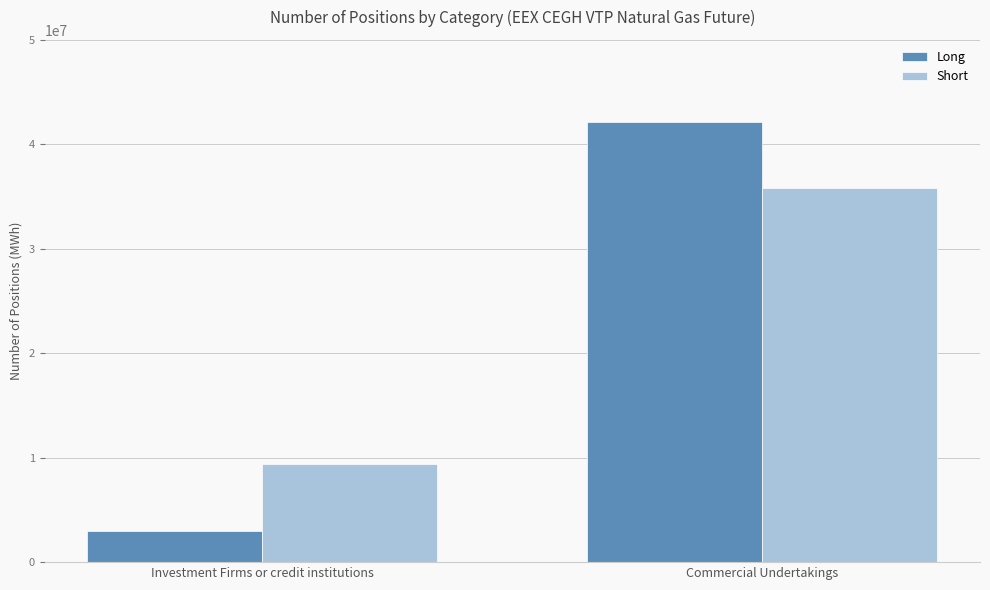

Between Investment Firms or credit institutions and Commercial Undertakings, which series saw the biggest shift?

Long